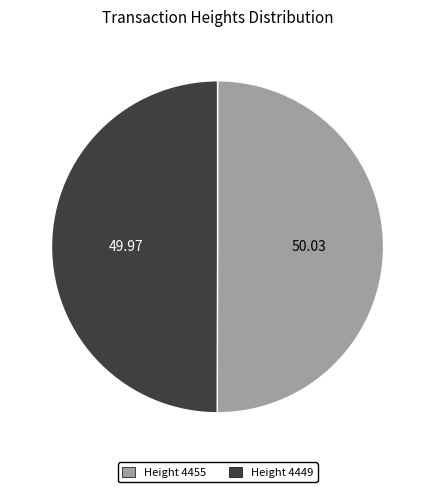

Combined, do Height 4449 and Height 4455 account for over 50%?

Yes